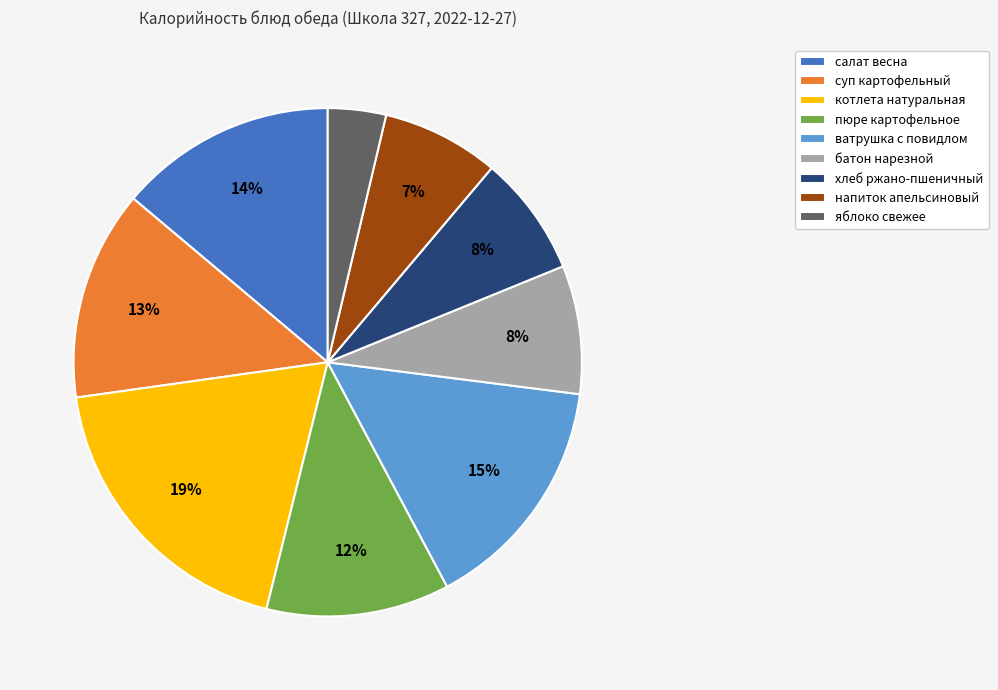

Count the number of slices in the pie.

9